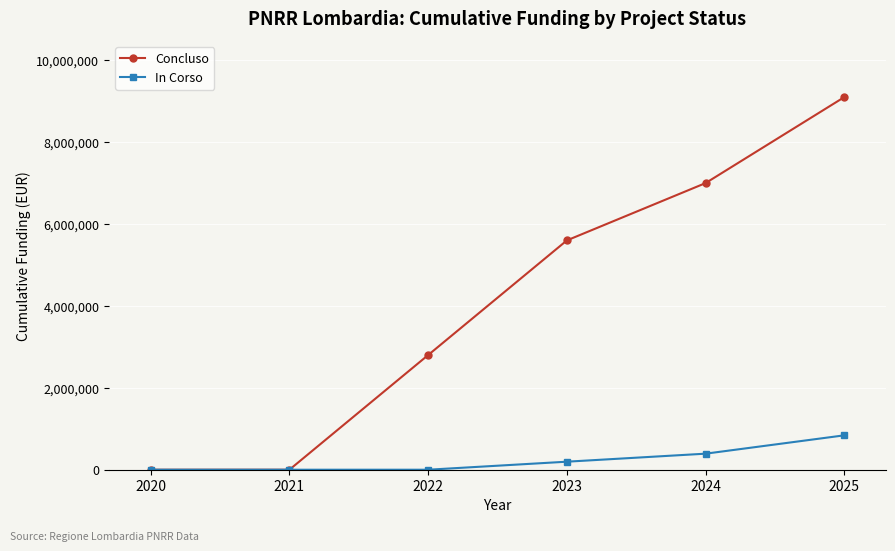

Rank the series at 2022 from lowest to highest value.

In Corso, Concluso